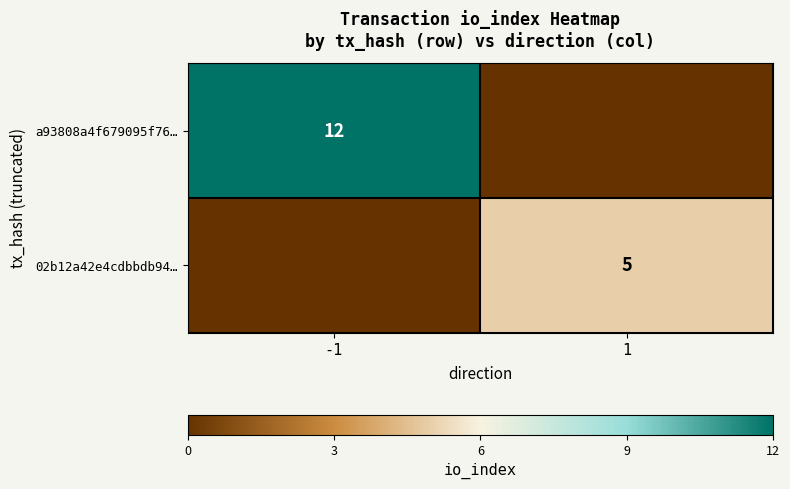

The a93808a4f679095f76… series shows 20 at -1. True or false?

False